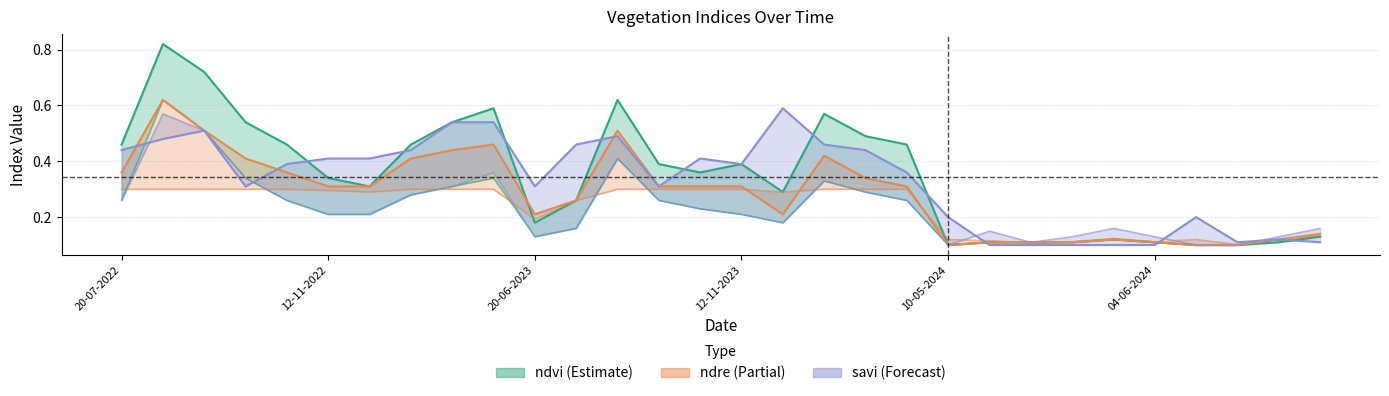

How many lines are shown in the chart?

6